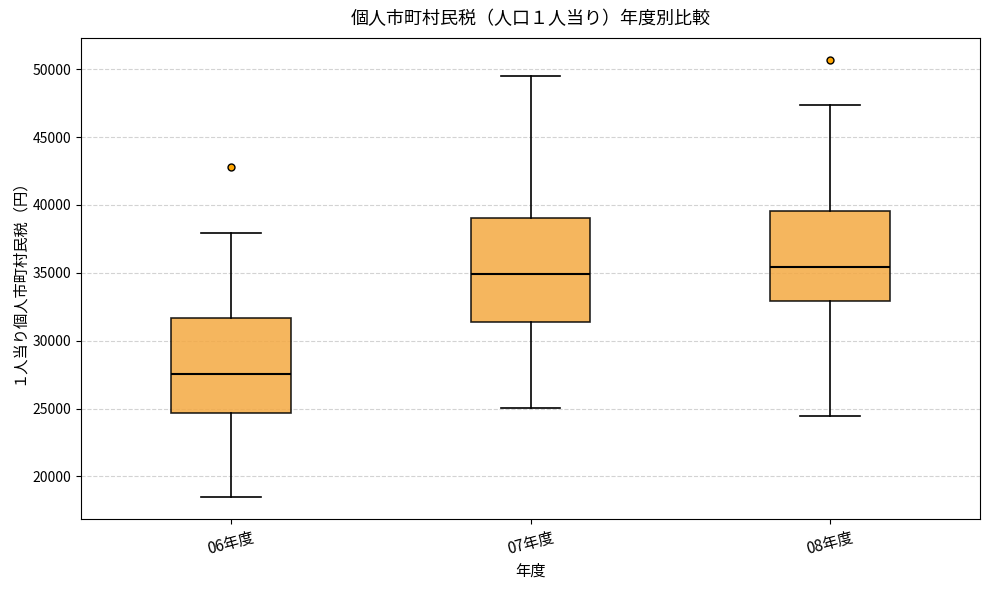

Which box is the tallest, from its lower edge to its upper edge?

07年度